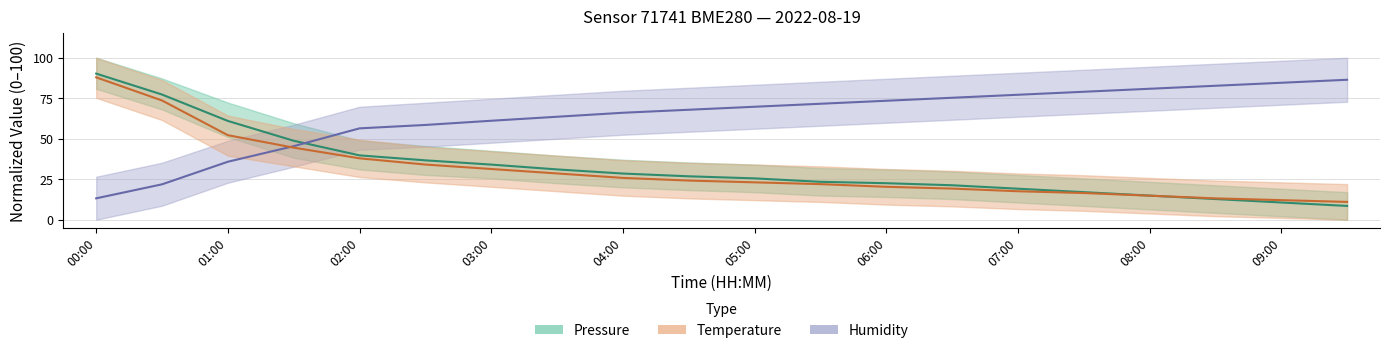

Which has a higher value, 08:30 or 09:00?

08:30